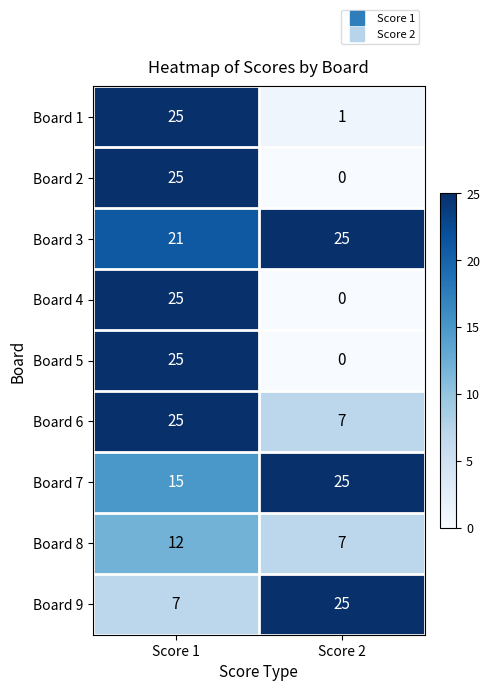

Which category has the lowest value in the Board 5 series?

Score 2